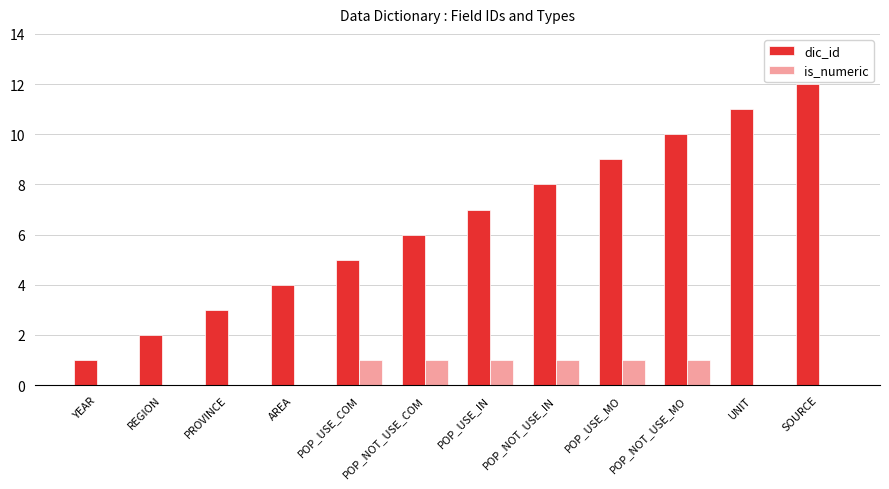

Which series changed the most between AREA and POP_NOT_USE_MO?

dic_id